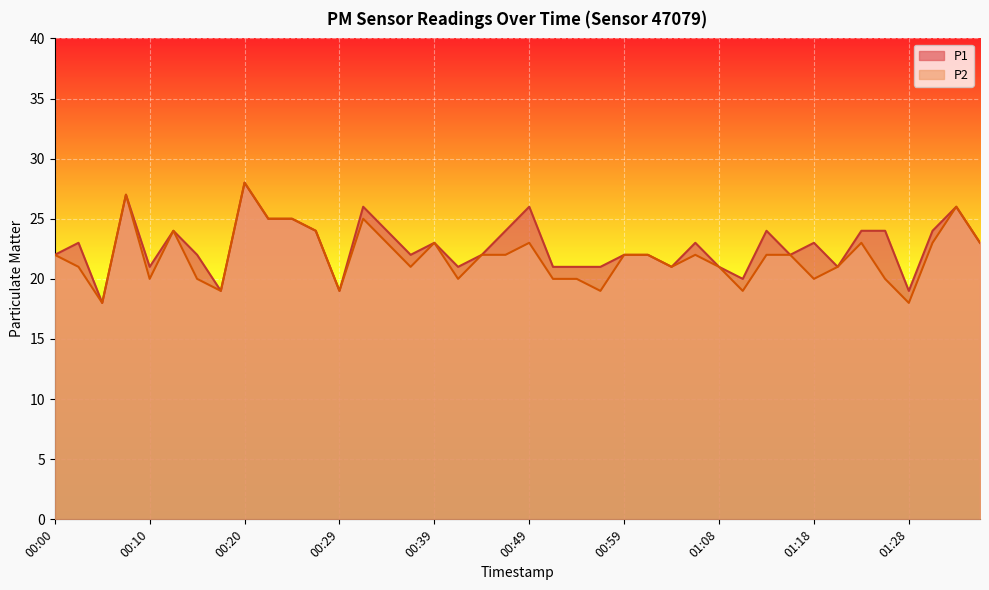

What is the lowest value of the P2 series?

18